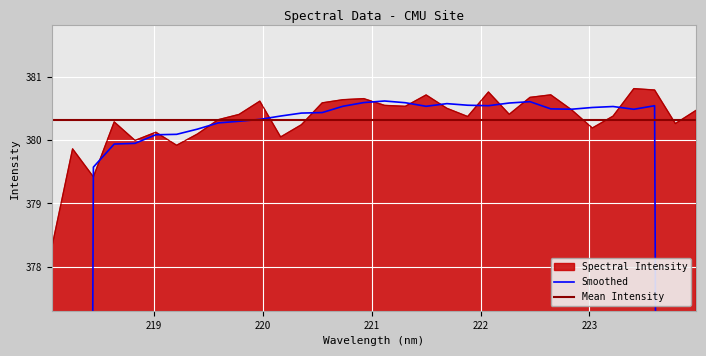

At which category does the chart reach its minimum across all series?

218.0596